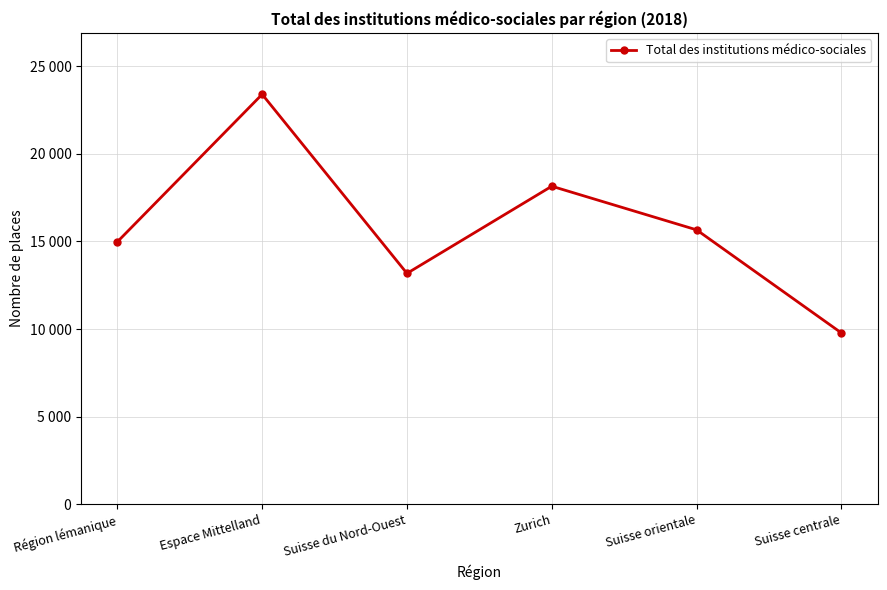

Between Suisse orientale and Région lémanique, which is larger?

Suisse orientale